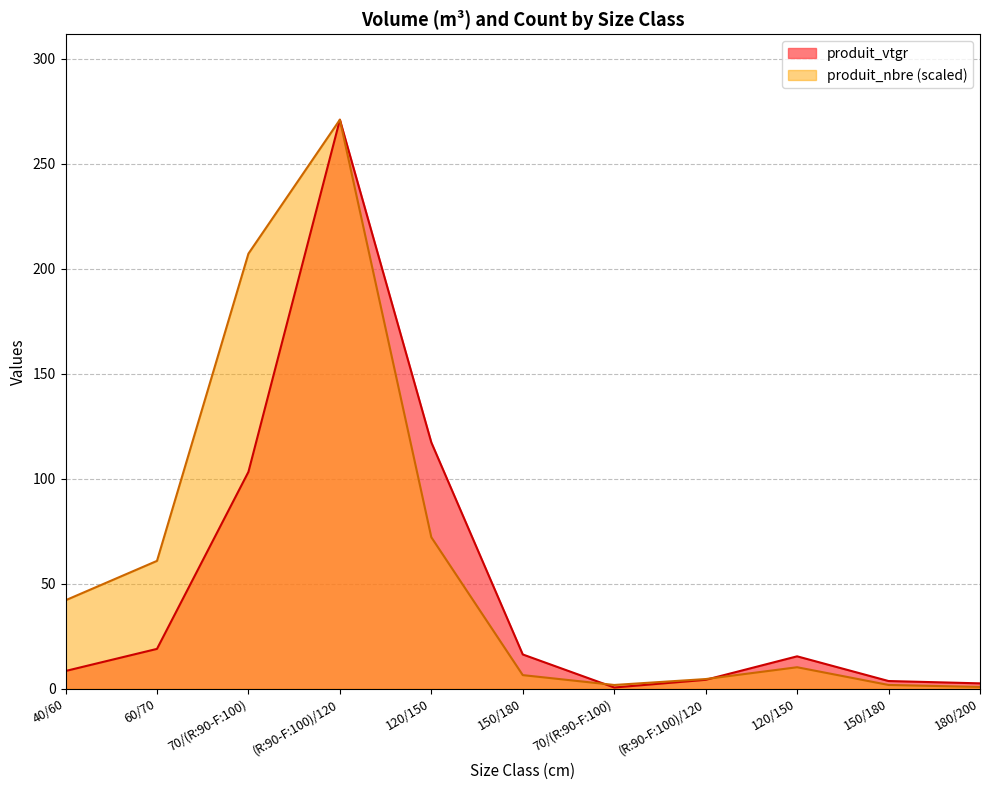

What is the value of the produit_nbre point at the 11th from the left?

0.9